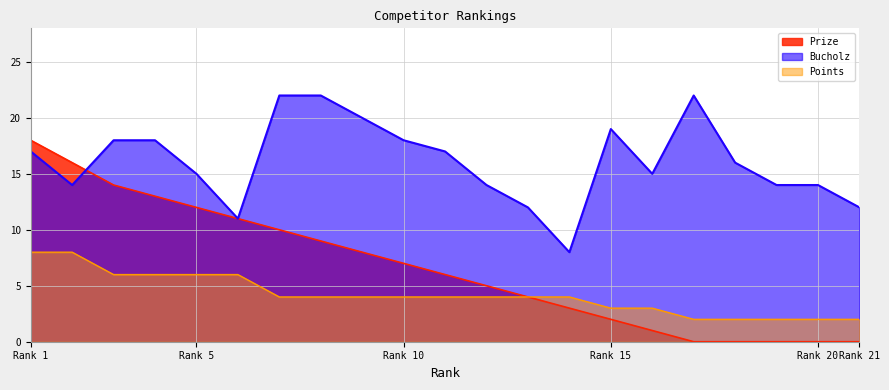

Count the number of categories in the chart.

21